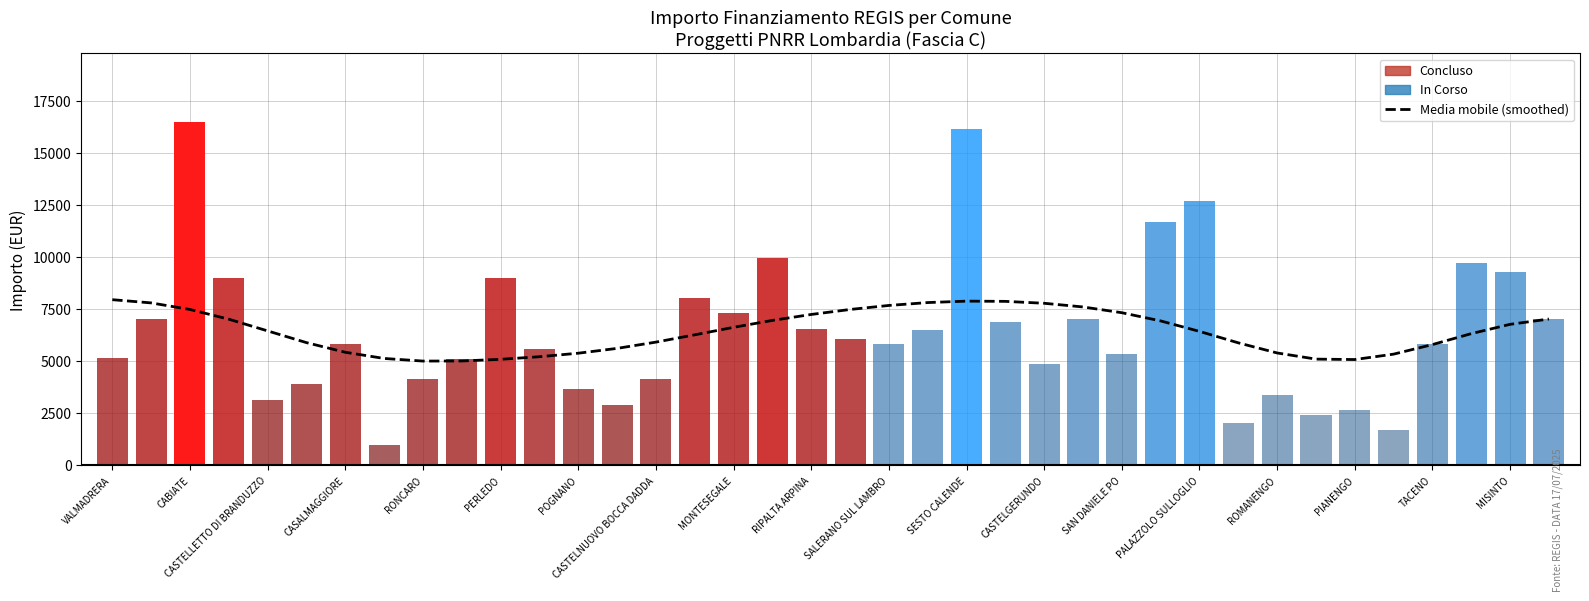

True or false: the data shows 5797.7 at TACENO.

True